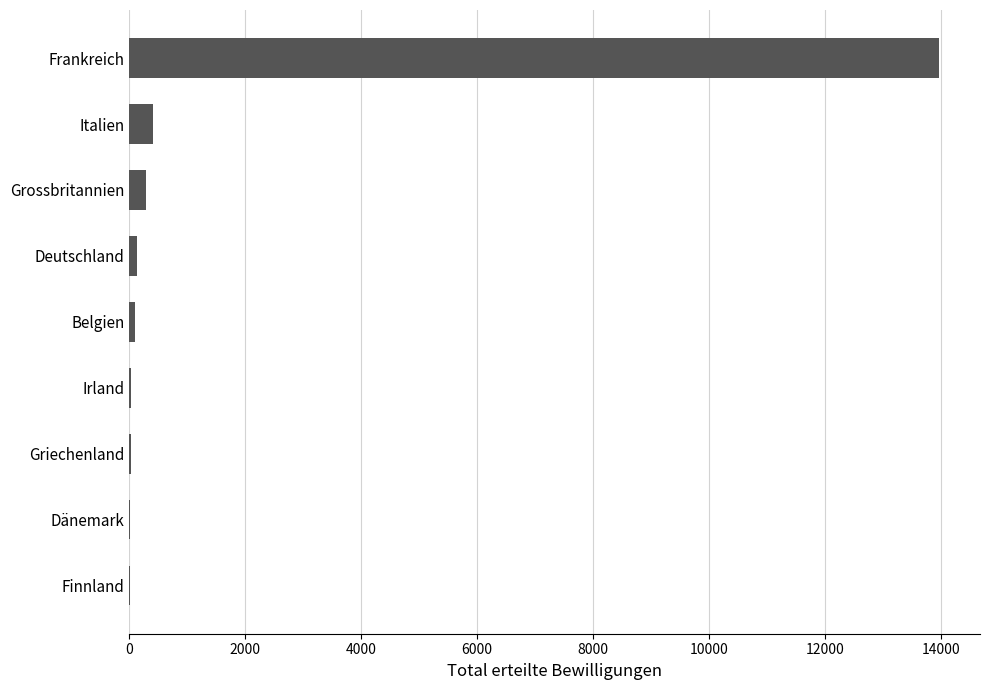

The chart shows a value of 13980 at Frankreich. True or false?

True